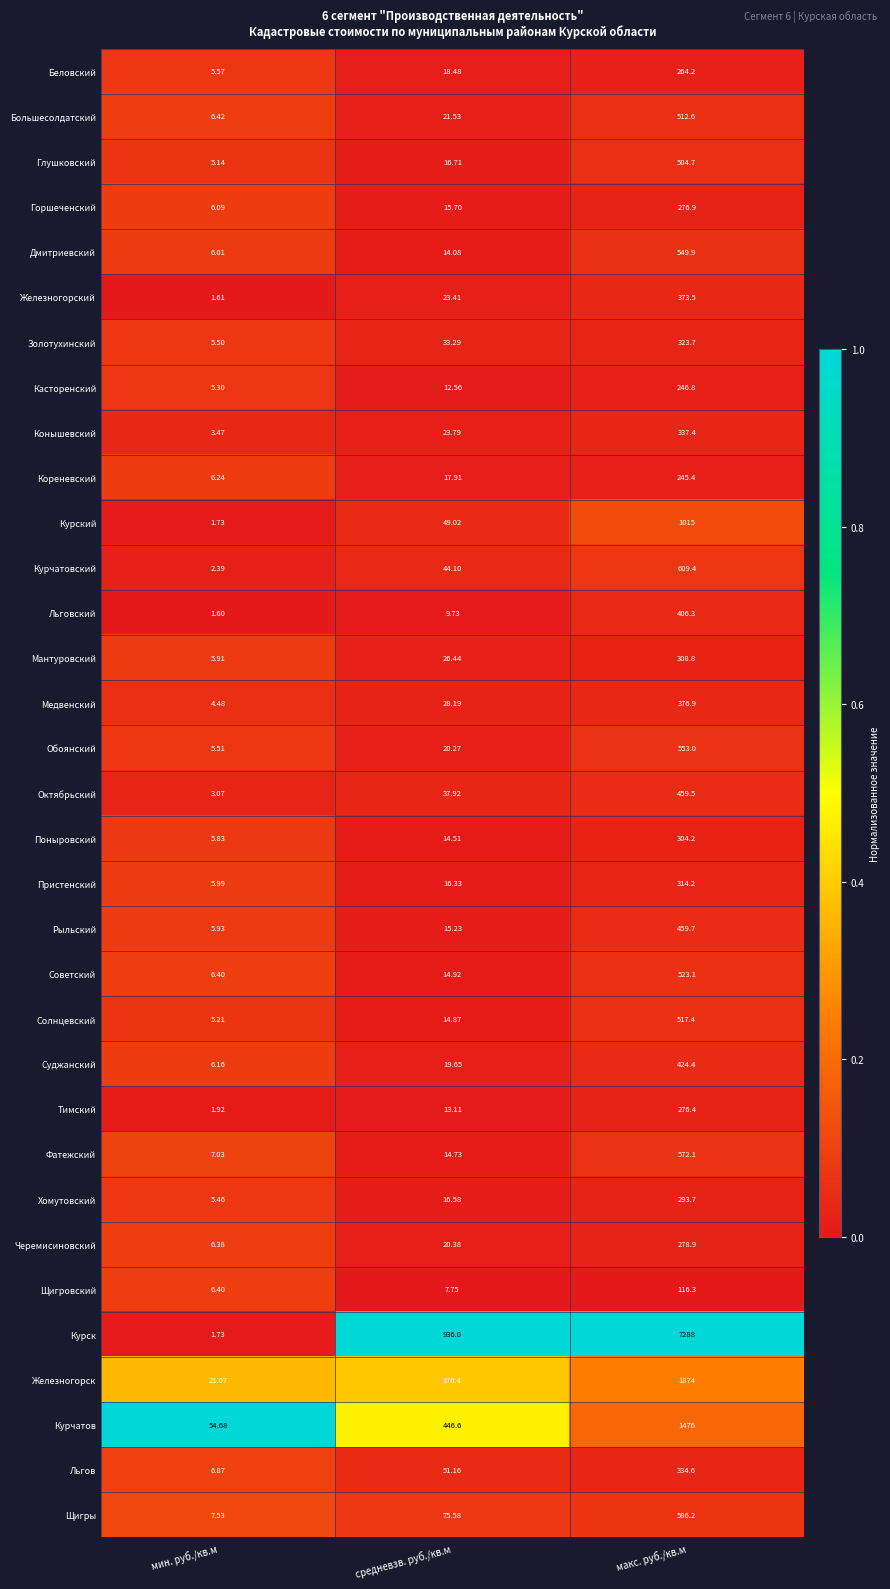

Which series has the largest range (max minus min)?

Курск